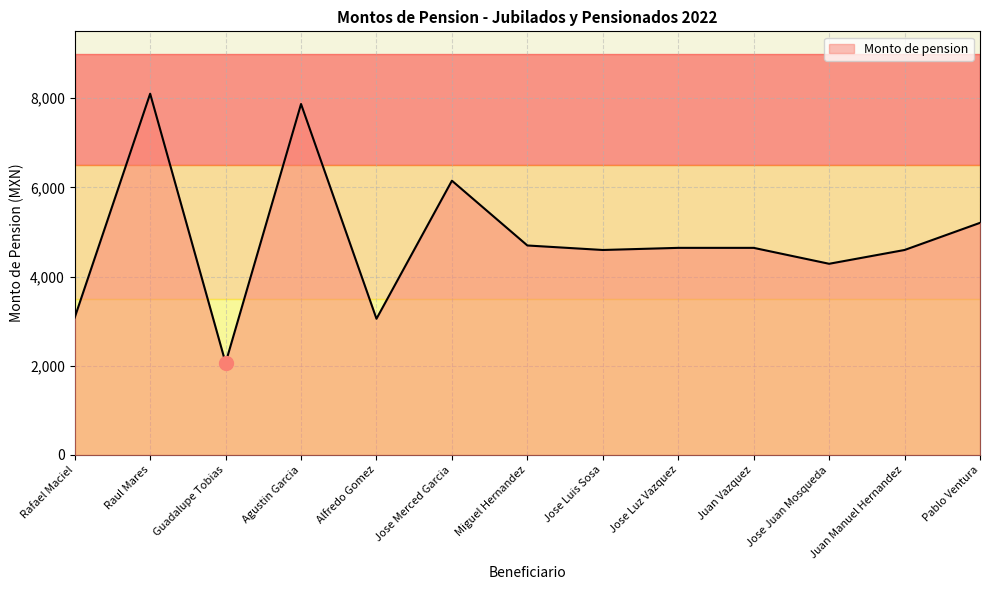

What position from the right is Jose Juan Mosqueda?

3